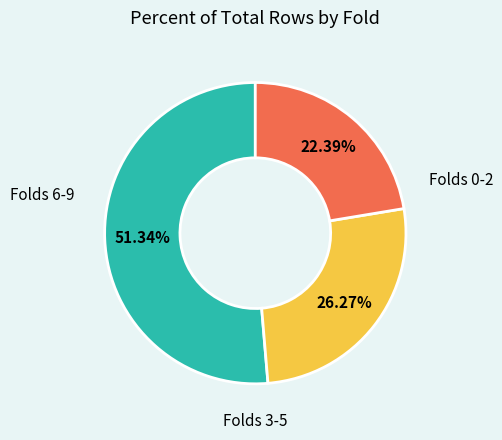

To the nearest percent, what is the average slice percentage?

33%